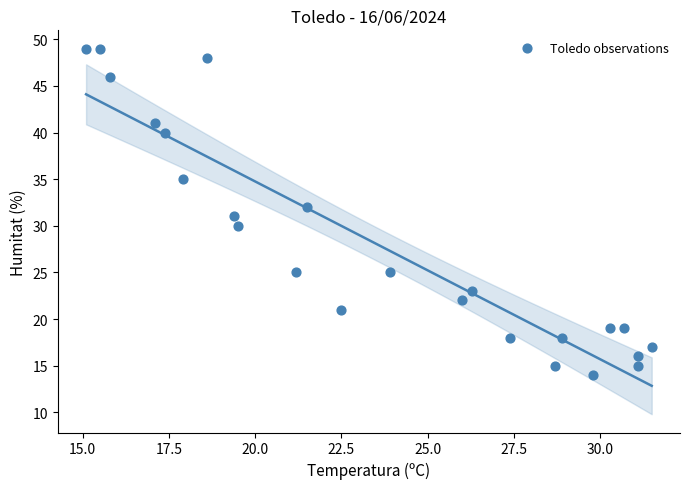

What is the range of Y values (max minus min)?

35